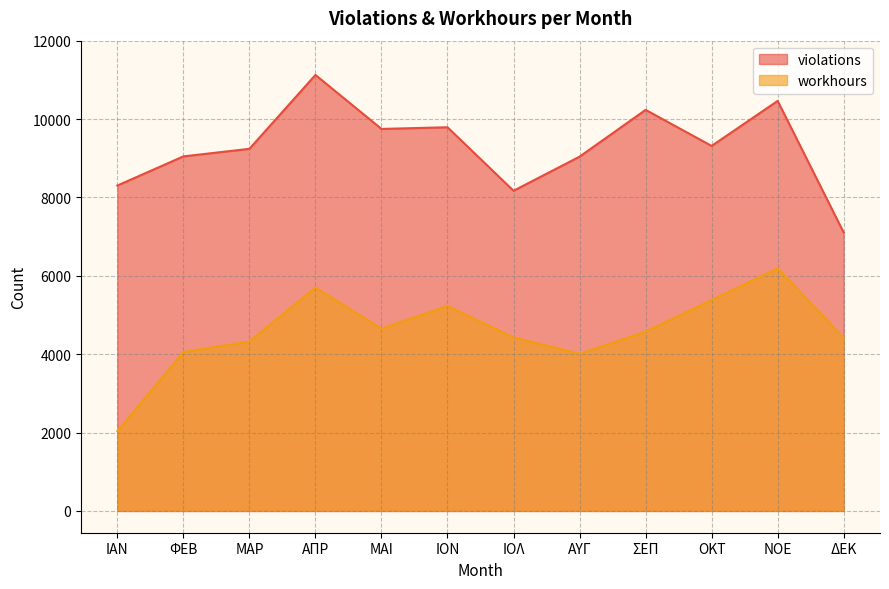

Rank the series by their maximum value, from lowest to highest.

workhours, violations